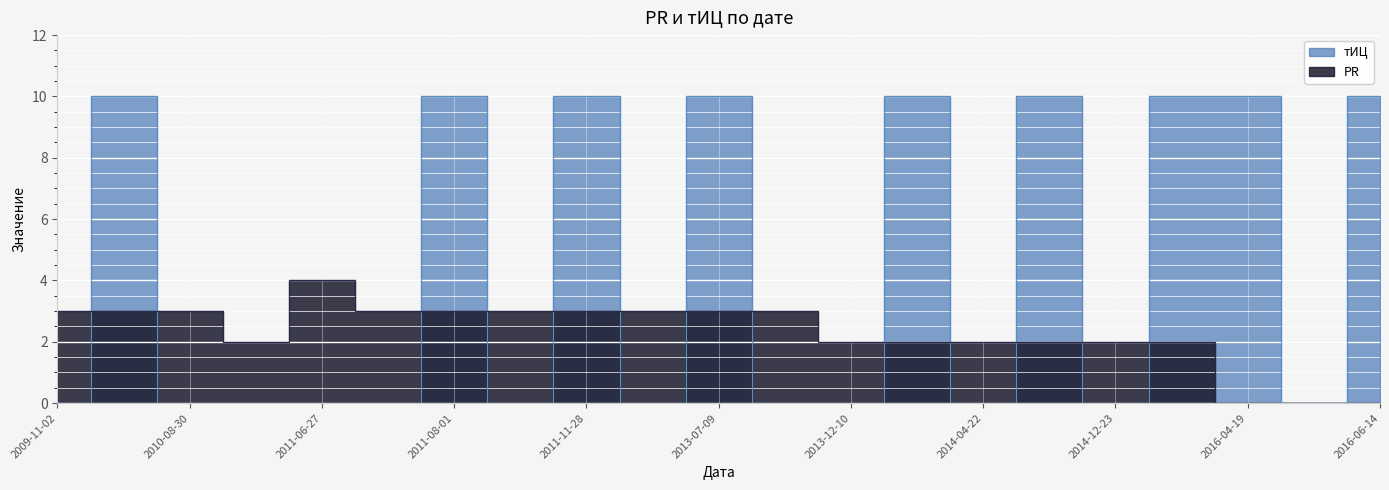

What is the sum of all тИЦ values?

90